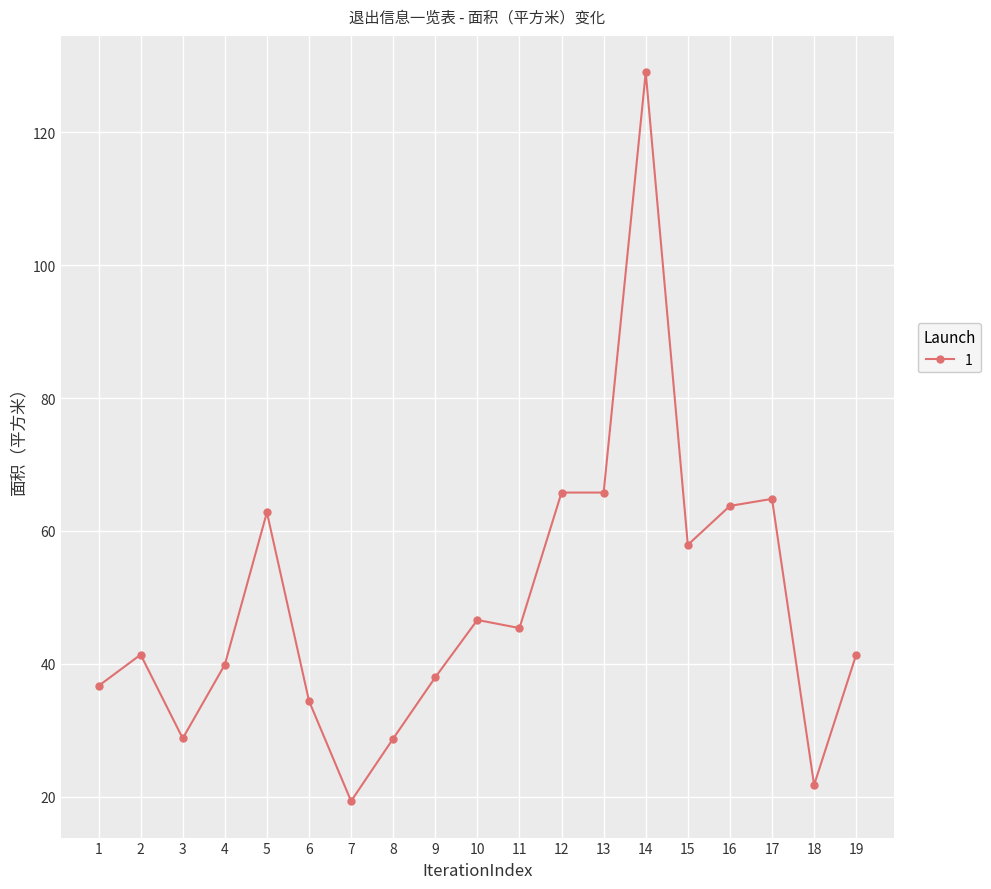

How many lines are shown in the chart?

1